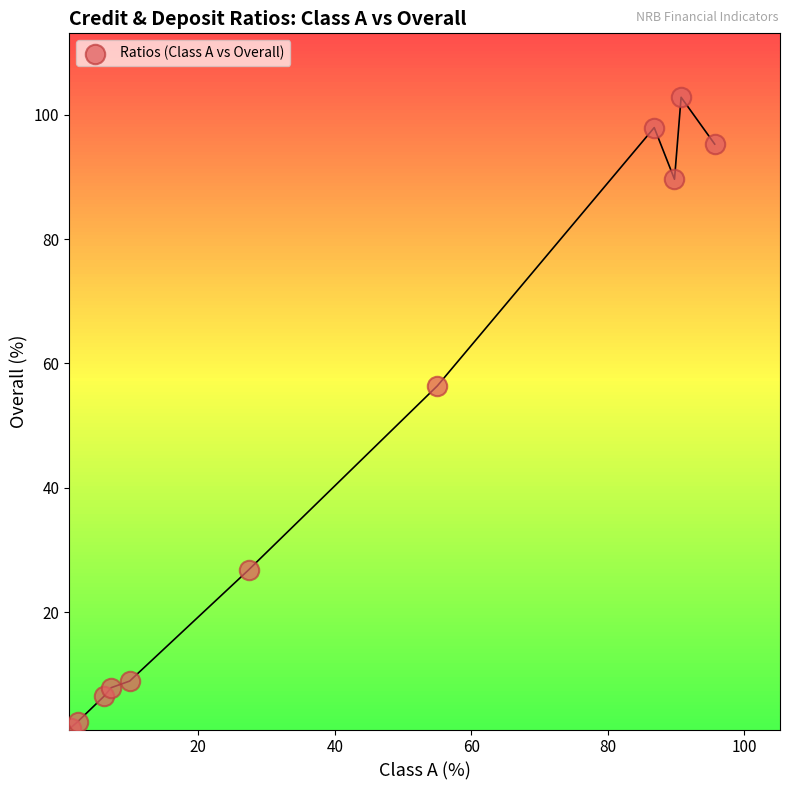

What Y value in the scatter plot is closest to 52?

56.4